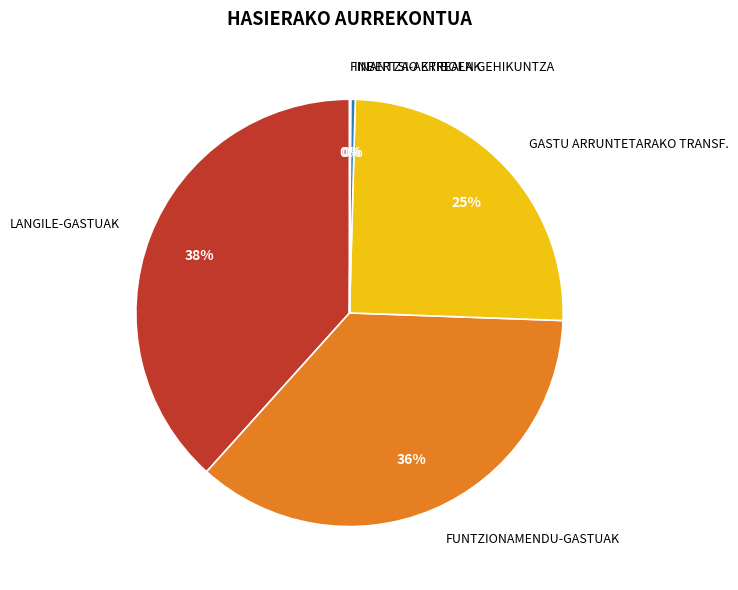

True or false: INBERTSIO ERREALAK accounts for 6% of the total.

False